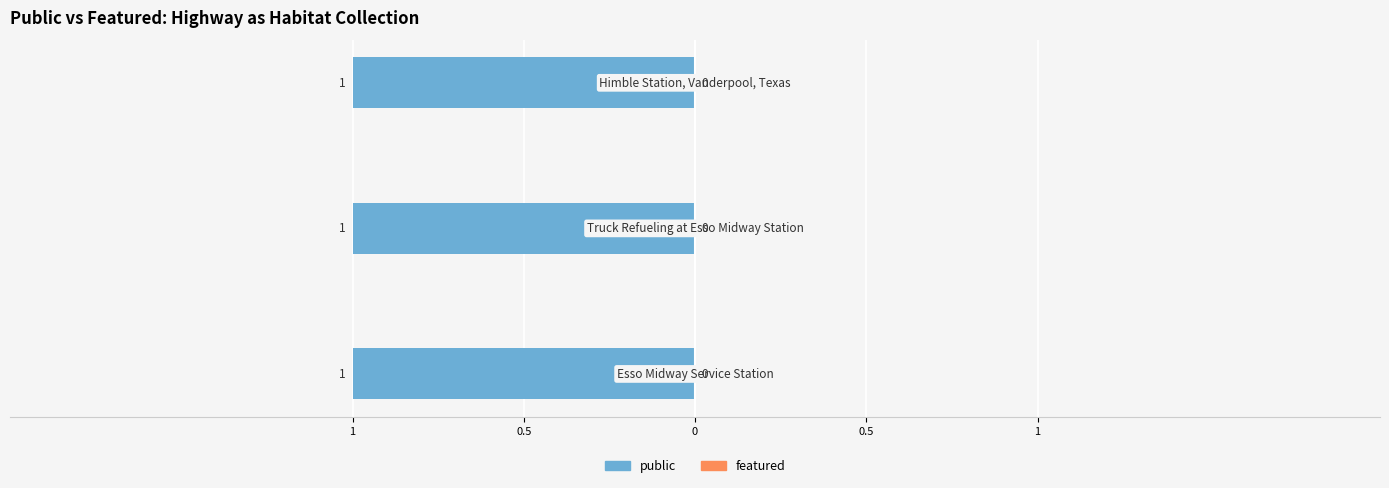

Which label corresponds to the smallest value in the chart?

Esso Midway Service Station